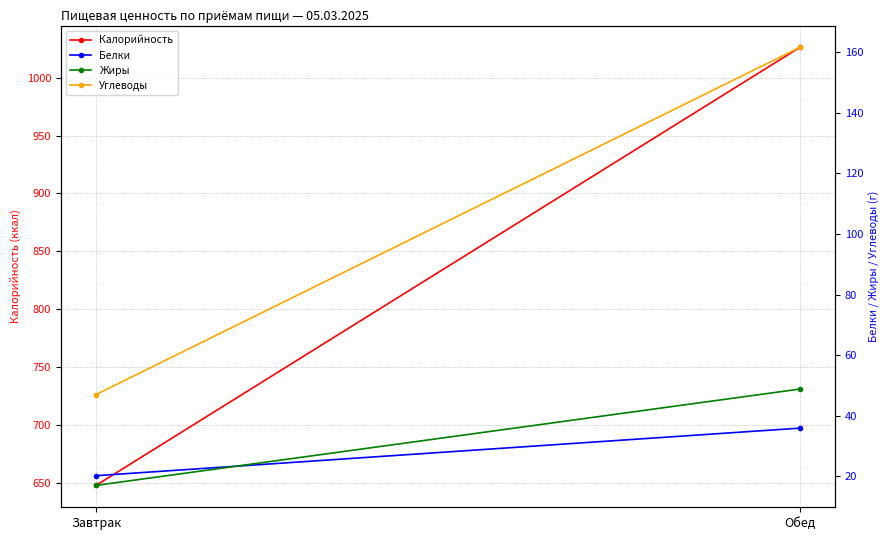

What is the average value of the Жиры series?

32.9